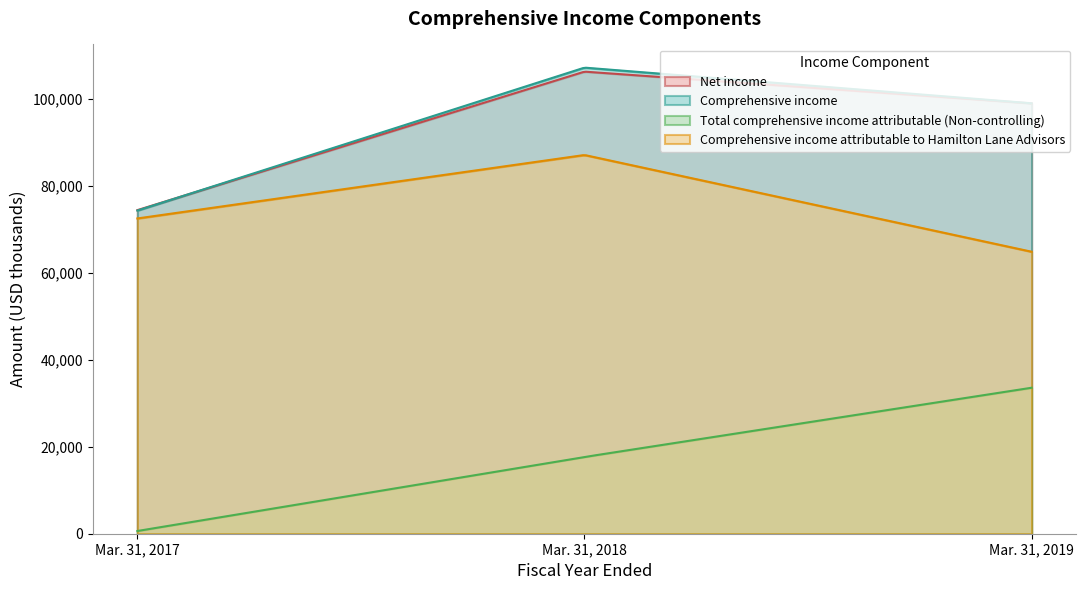

Does the chart have visible grid lines?

No